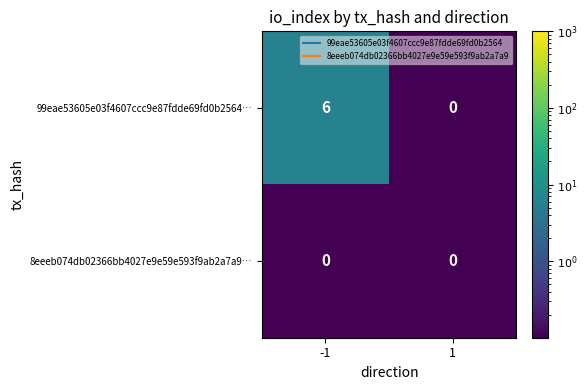

Which series has the largest total across all categories?

99eae53605e03f4607ccc9e87fdde69fd0b2564…